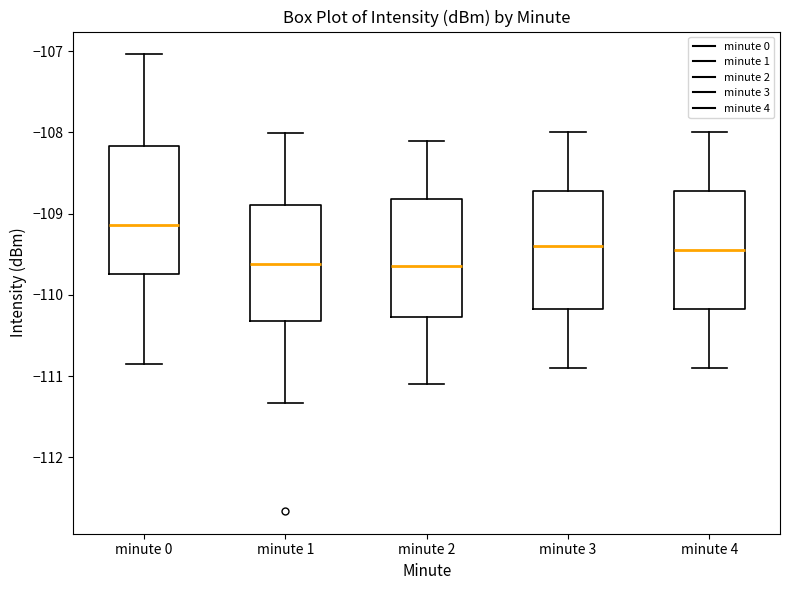

Reading left to right, read every box against the y-axis: the position of its median line, the range the box covers, and the ends of its whiskers. The values are not printed on the chart, so give them approximately, as read against the axis.

minute 0: median -109.1, box -109.7 to -108.2, whiskers -110.8 to -107.0
minute 1: median -109.6, box -110.3 to -108.9, whiskers -111.3 to -108.0
minute 2: median -109.6, box -110.3 to -108.8, whiskers -111.1 to -108.1
minute 3: median -109.4, box -110.2 to -108.7, whiskers -110.9 to -108.0
minute 4: median -109.4, box -110.2 to -108.7, whiskers -110.9 to -108.0